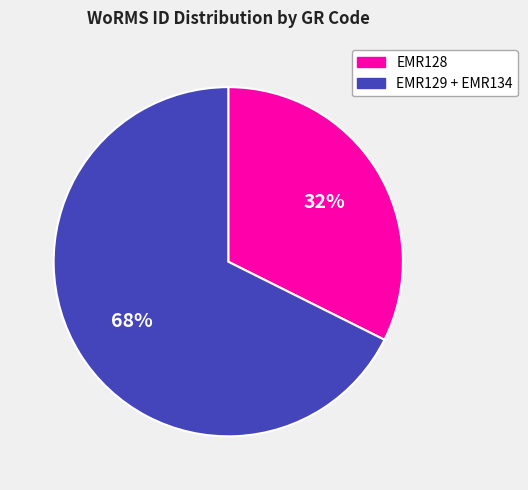

To the nearest percent, what is the average slice percentage?

50%